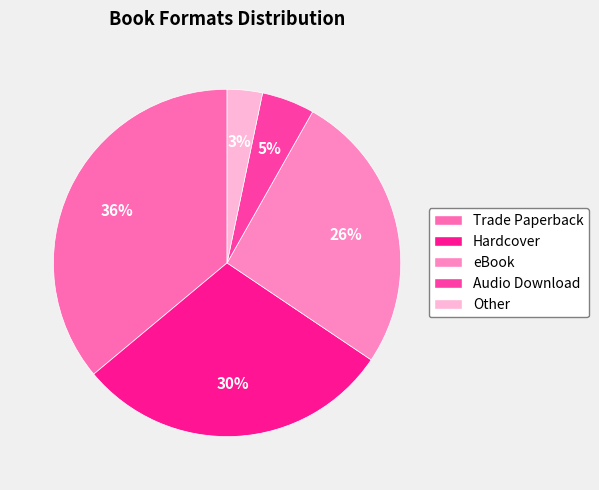

Is Other the majority of the pie?

No